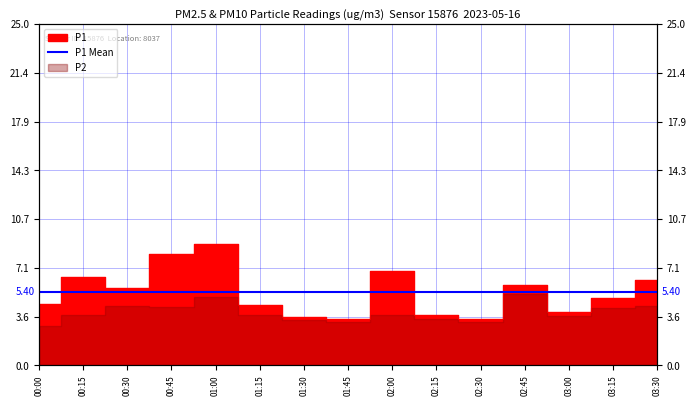

At which category does the chart reach its minimum across all series?

01:45